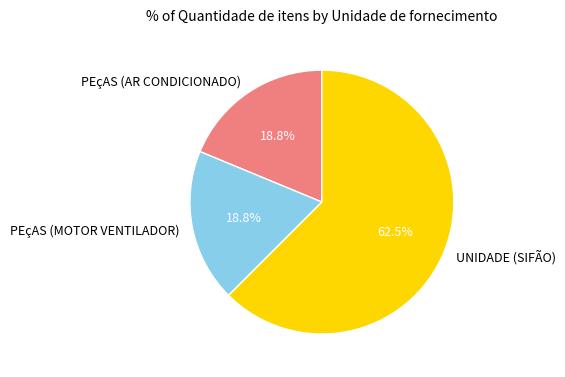

Between PEçAS (AR CONDICIONADO) and UNIDADE (SIFÃO), which is larger?

UNIDADE (SIFÃO)